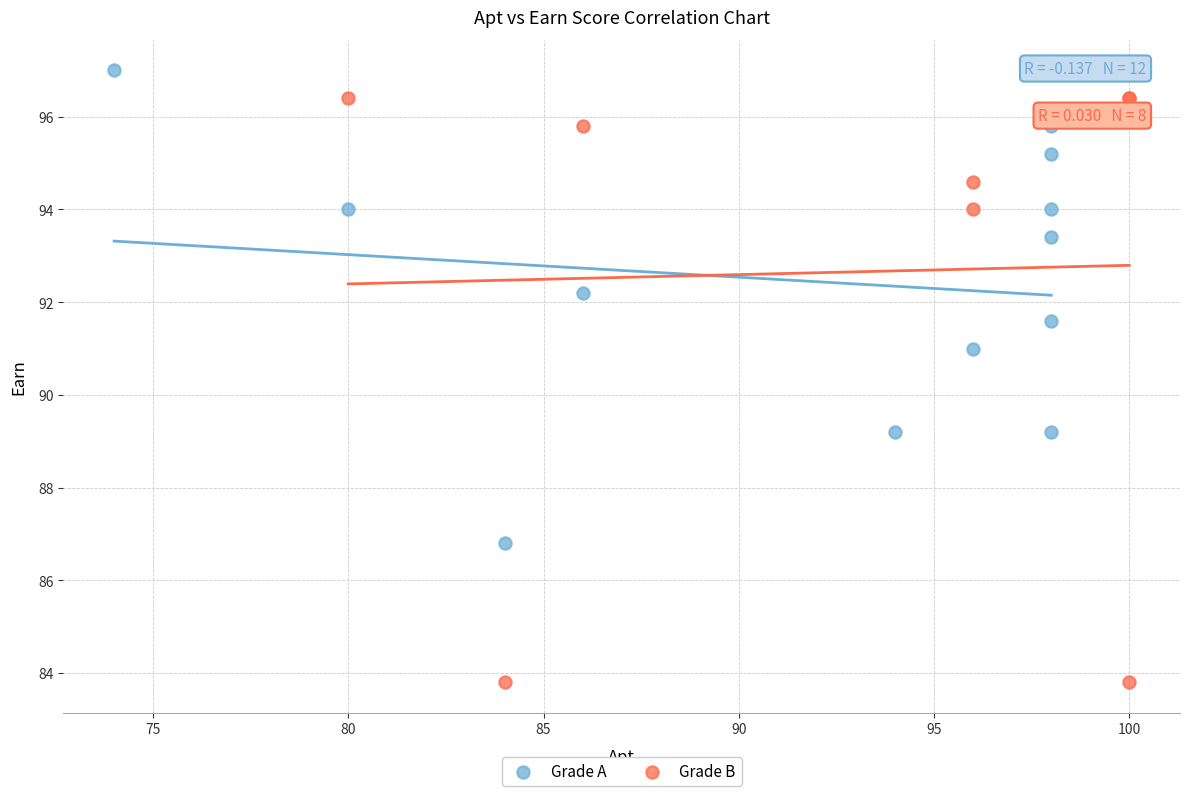

Which series contains the highest Y value?

Grade A